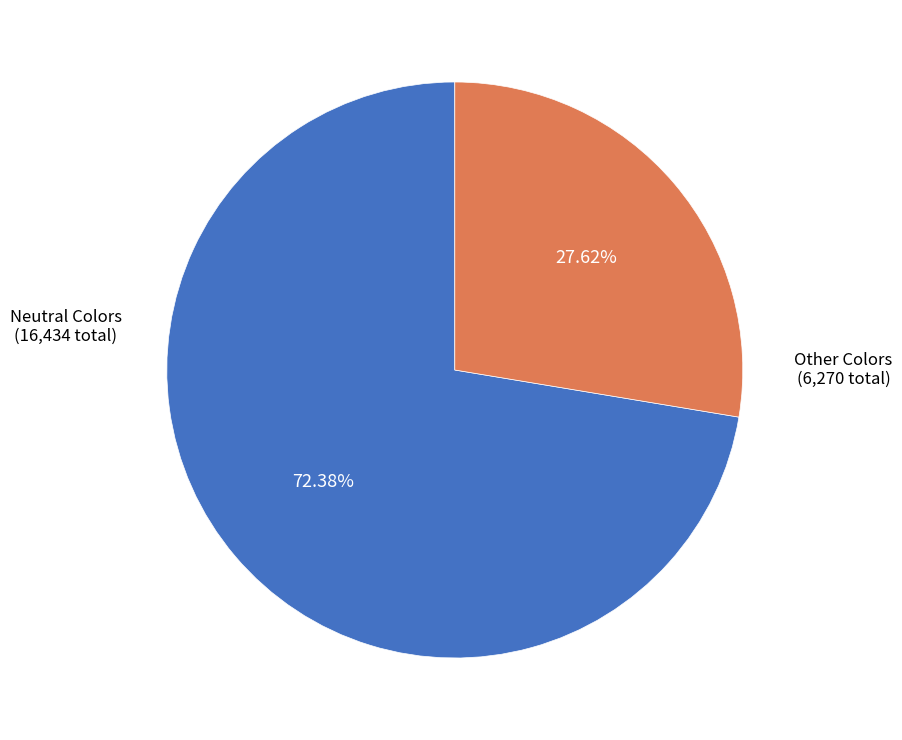

Is there any slice that represents more than half of the pie?

Yes